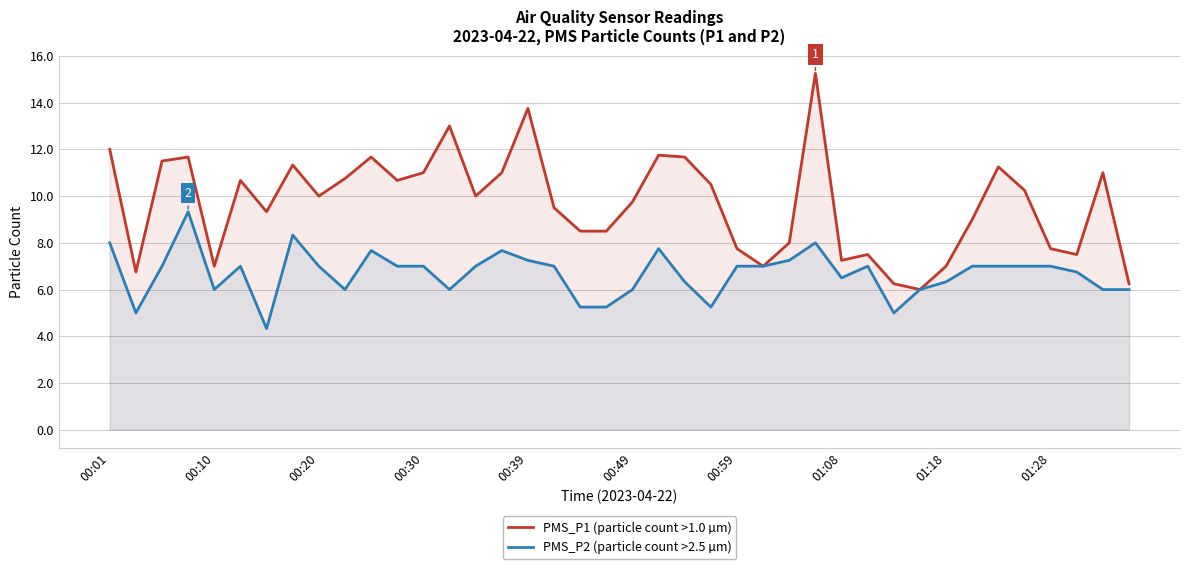

The PMS_P1 (particle count >1.0 µm) series shows 16.9 at 21. True or false?

False